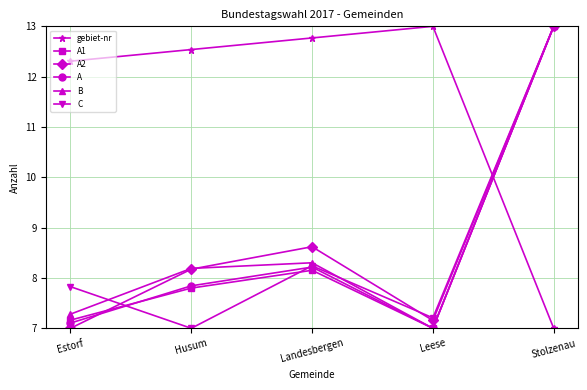

Is it true that C equals 2.5 at Leese?

False